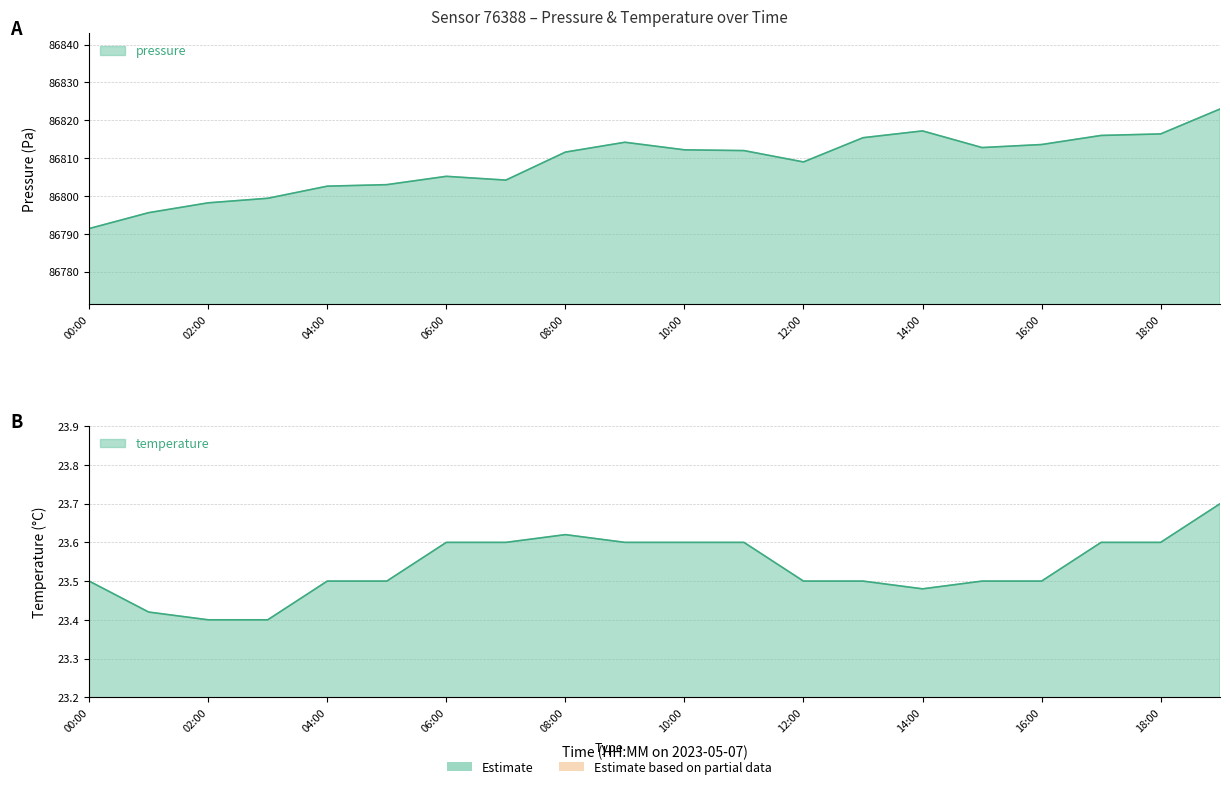

Which has a higher value, 08:00 or 02:00?

08:00